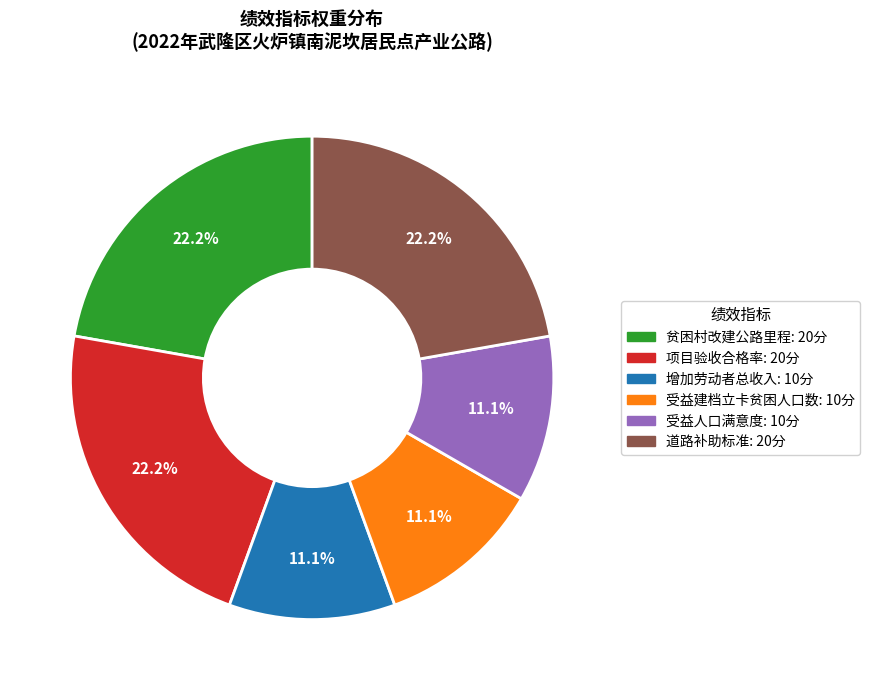

Combined, do 受益人口满意度 and 贫困村改建公路里程 account for over 50%?

No